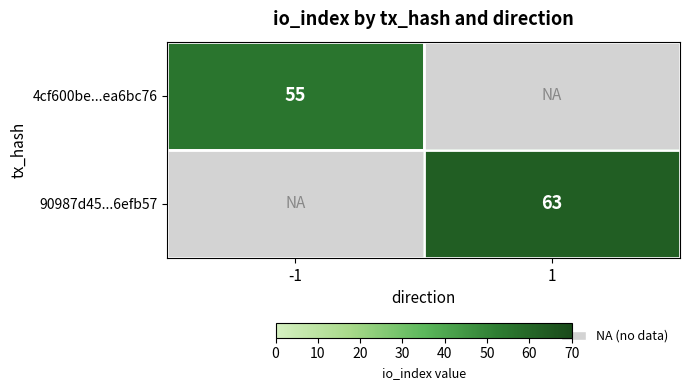

The value of 4cf600be...ea6bc76 at -1 is 28. True or false?

False